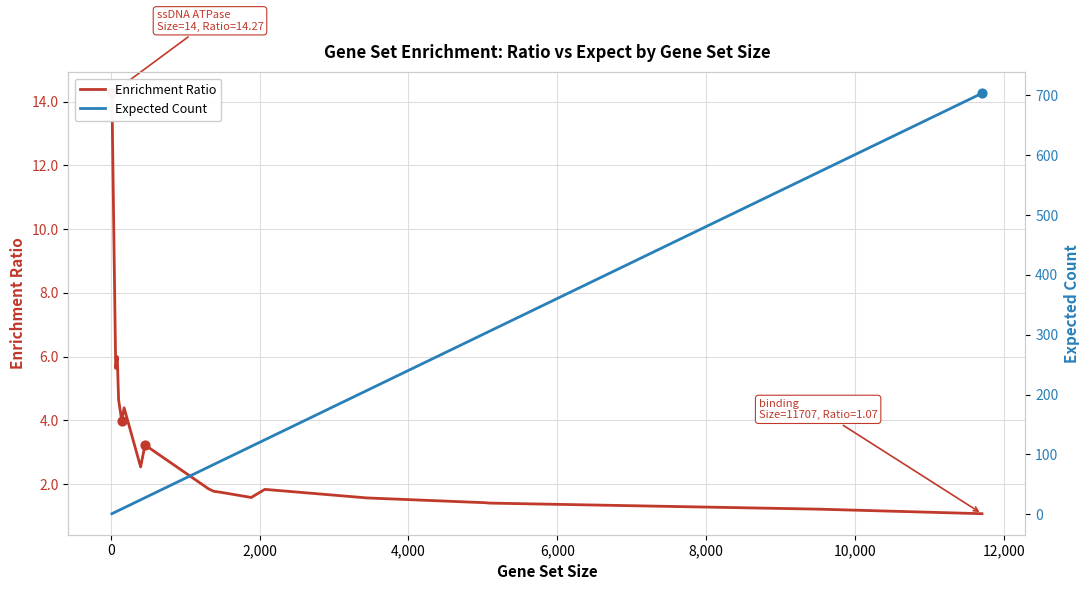

At how many categories does at least one series exceed 308?

2